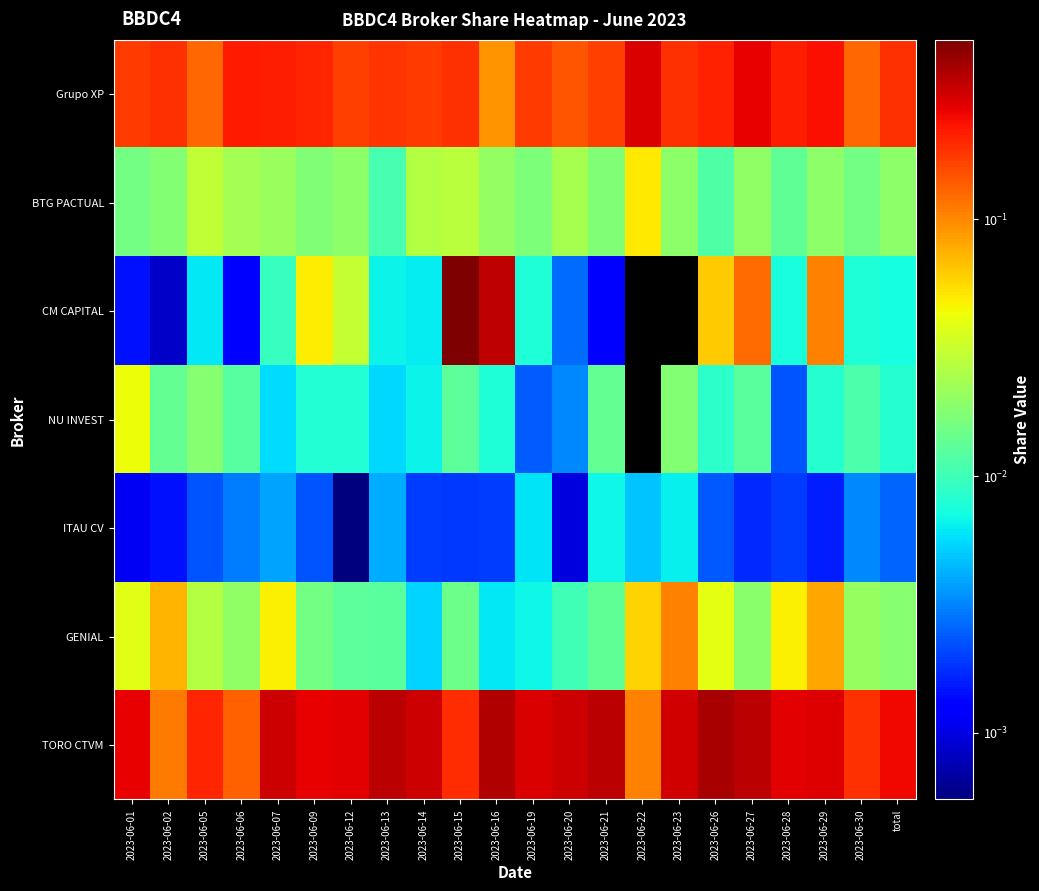

At which label does BTG PACTUAL reach its peak?

2023-06-22